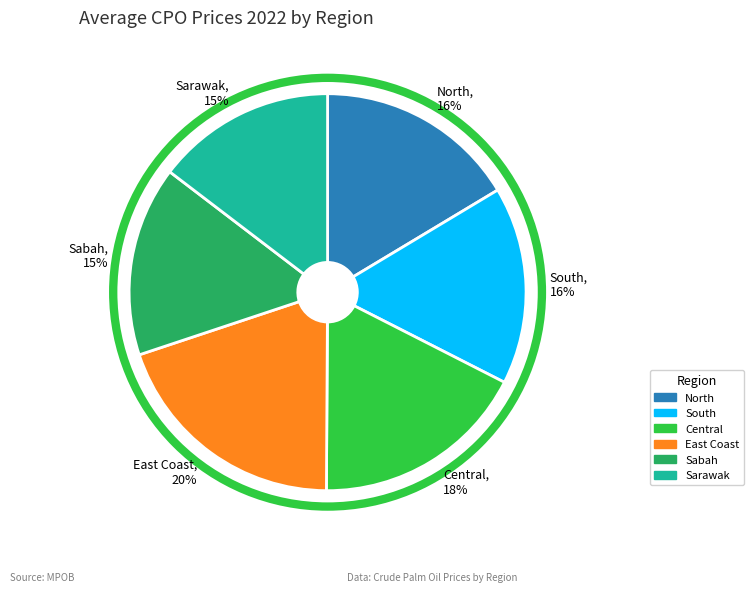

Is there any slice that represents more than half of the pie?

No